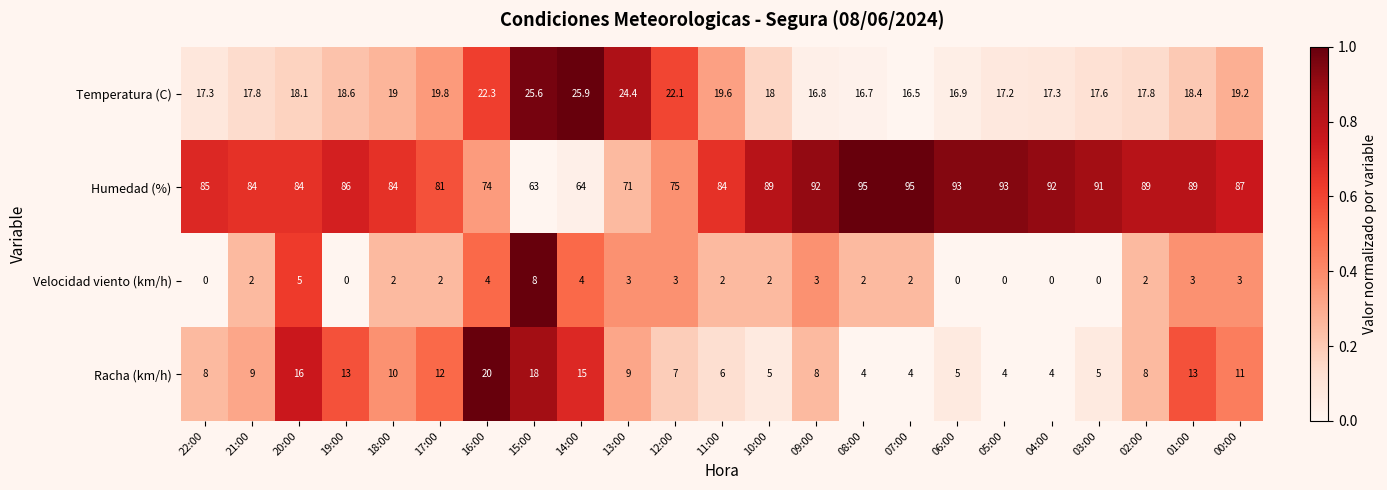

How many values in the Velocidad viento (km/h) series are below 2?

6